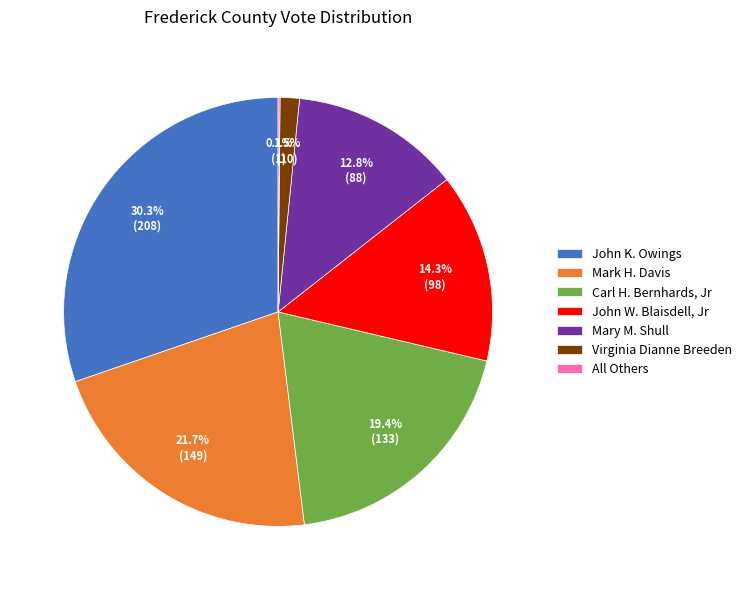

To the nearest percent, what portion does John K. Owings represent?

30%